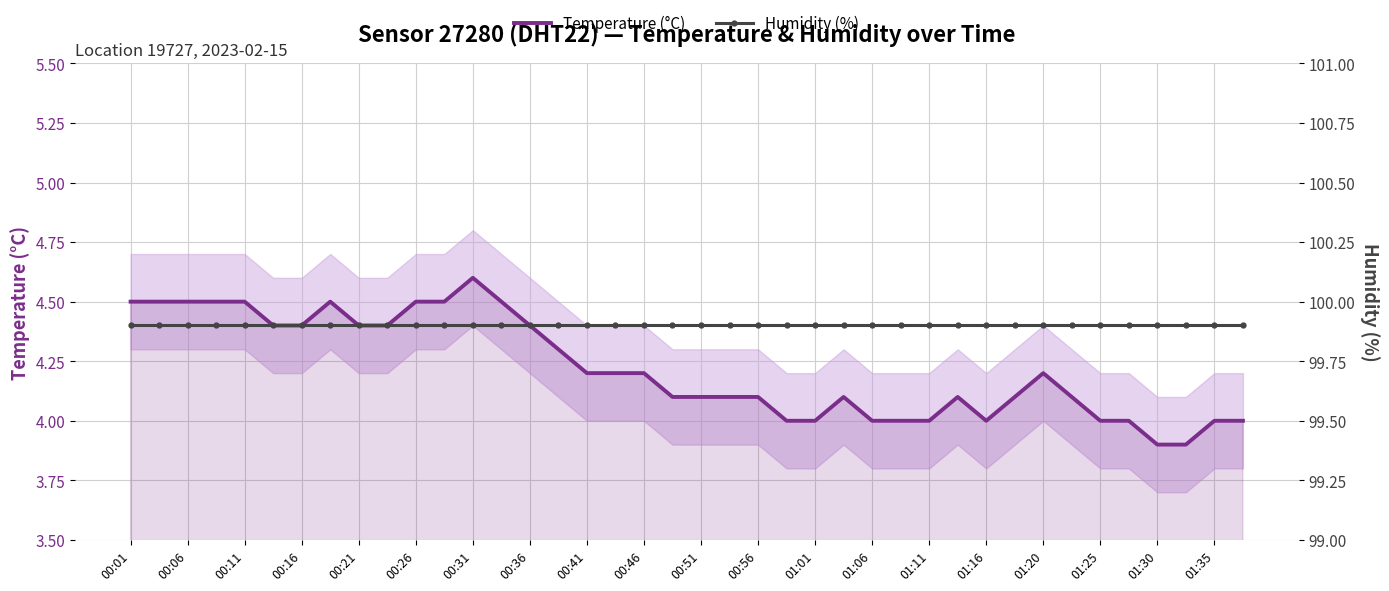

What is the difference between the highest and lowest values at 21?

95.8